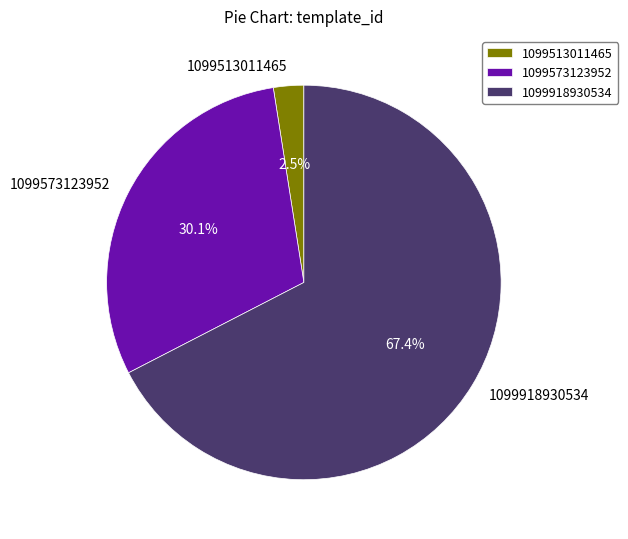

How much of the chart is everything except 1099918930534?

32.6%